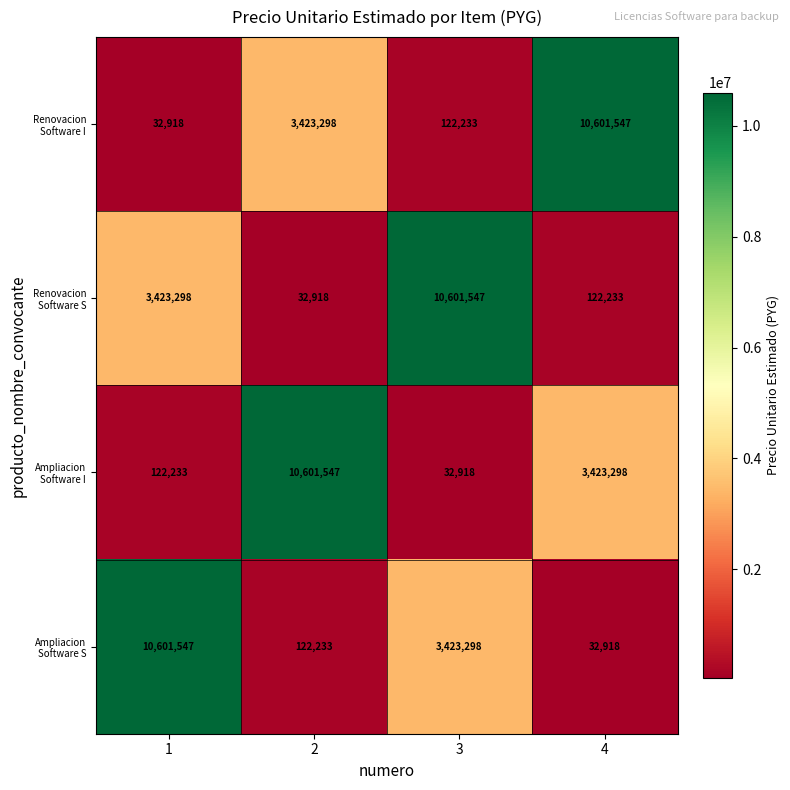

Reading left to right, what are all the values shown in this chart?

Renovacion Software I: 1=32918	2=3423298	3=122233	4=10601547
Renovacion Software S: 1=3423298	2=32918	3=10601547	4=122233
Ampliacion Software I: 1=122233	2=10601547	3=32918	4=3423298
Ampliacion Software S: 1=10601547	2=122233	3=3423298	4=32918